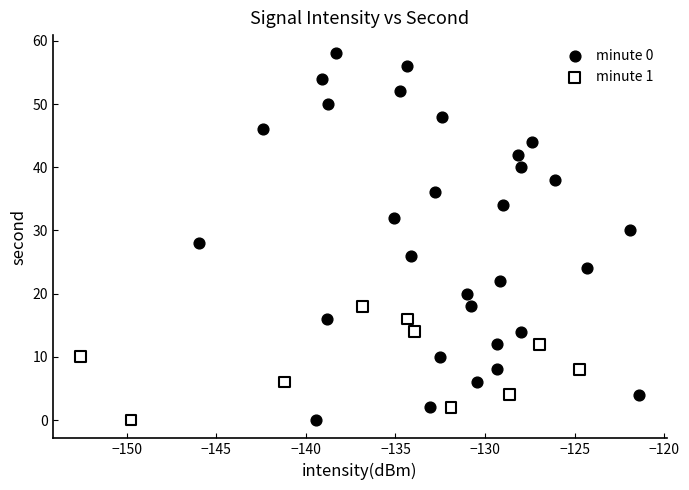

Which series has the widest spread of Y values?

minute 0